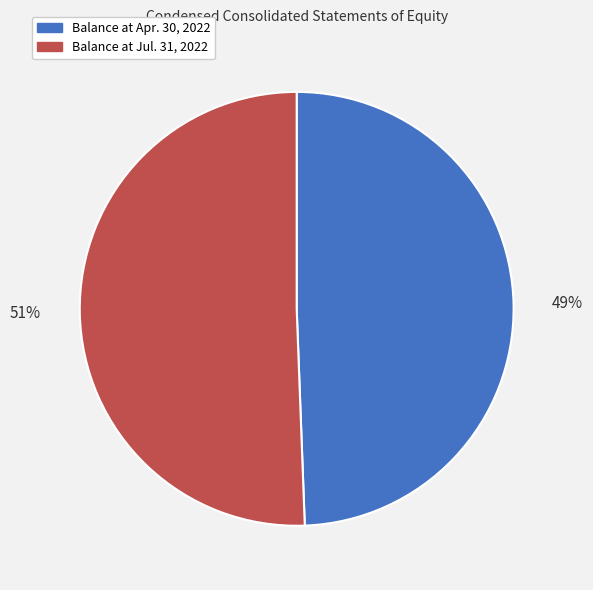

Rank the categories by value from lowest to highest.

Balance at Apr. 30, 2022, Balance at Jul. 31, 2022